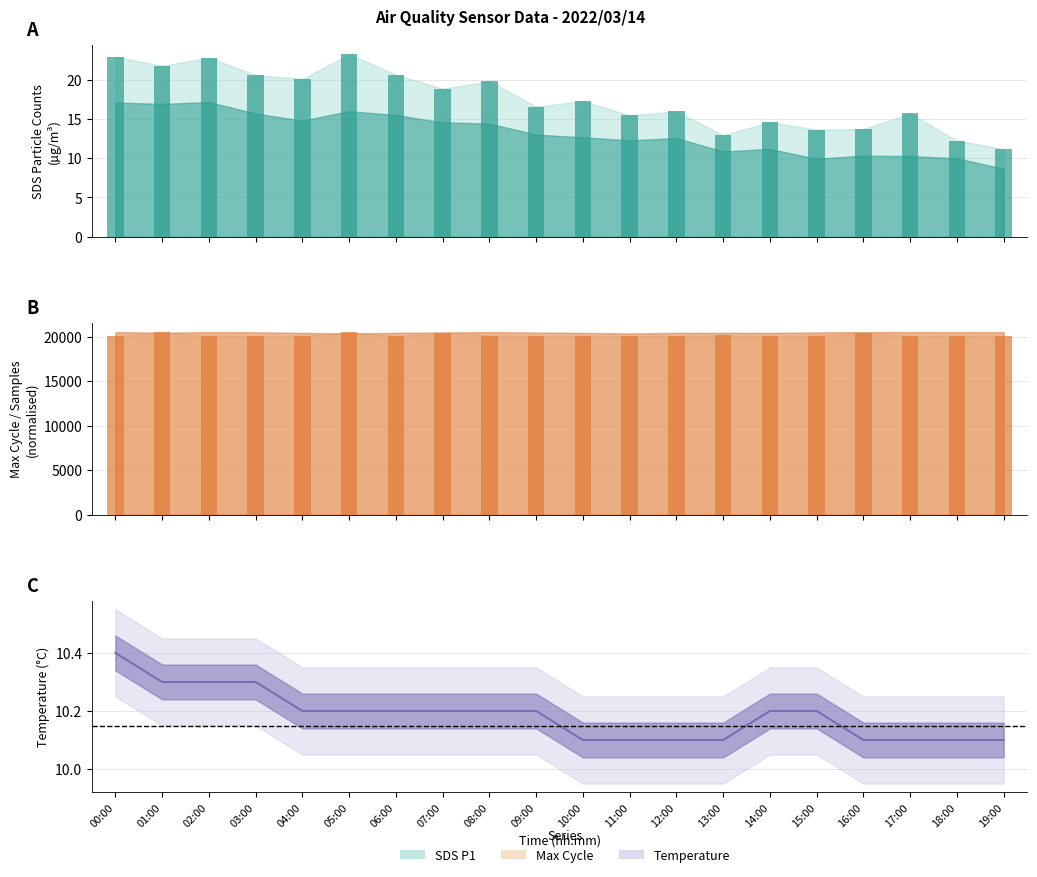

What is the label of the 3rd bar from the right?

17:00